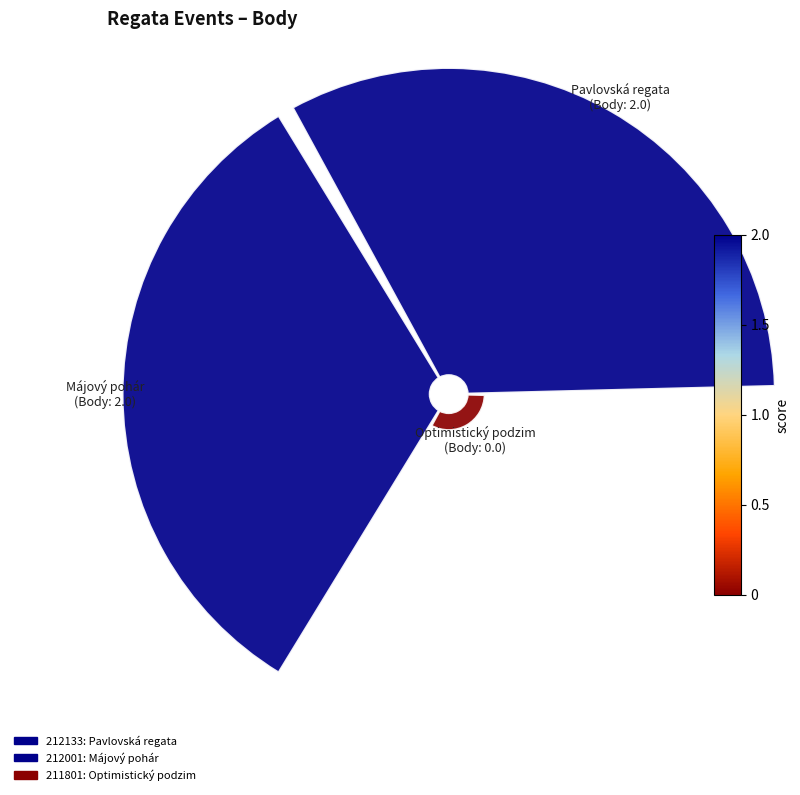

What percentage do 212133 and 212001 together represent?

97.3%